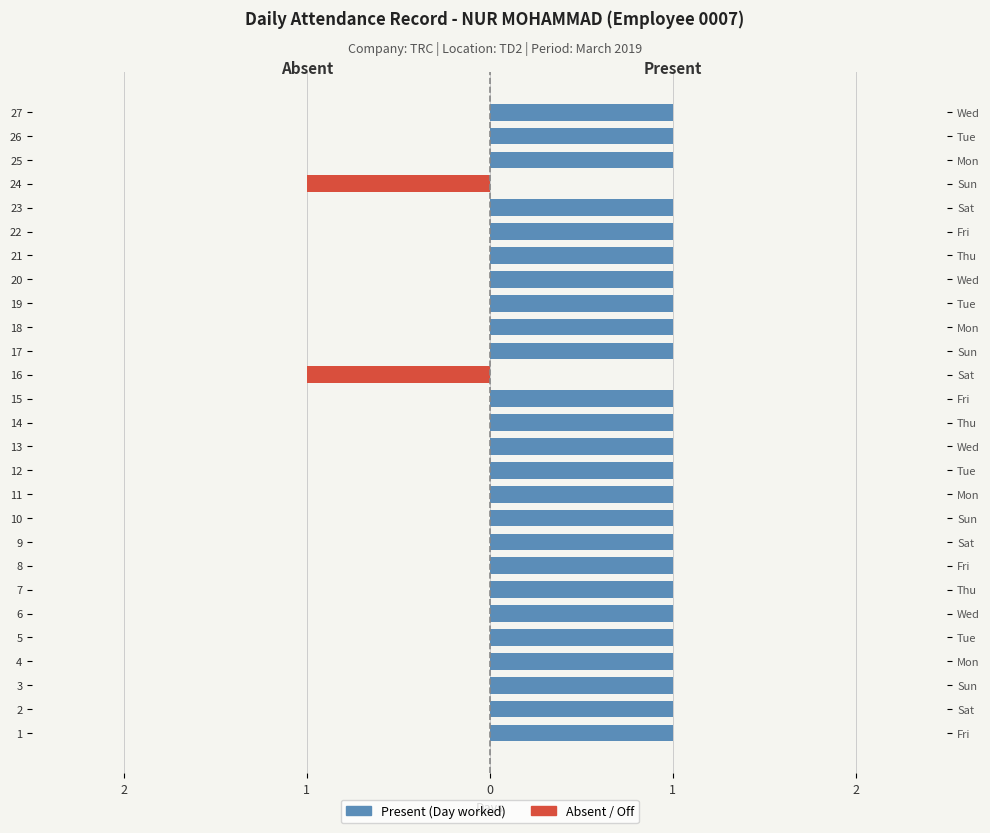

At how many categories does at least one series exceed 0?

25